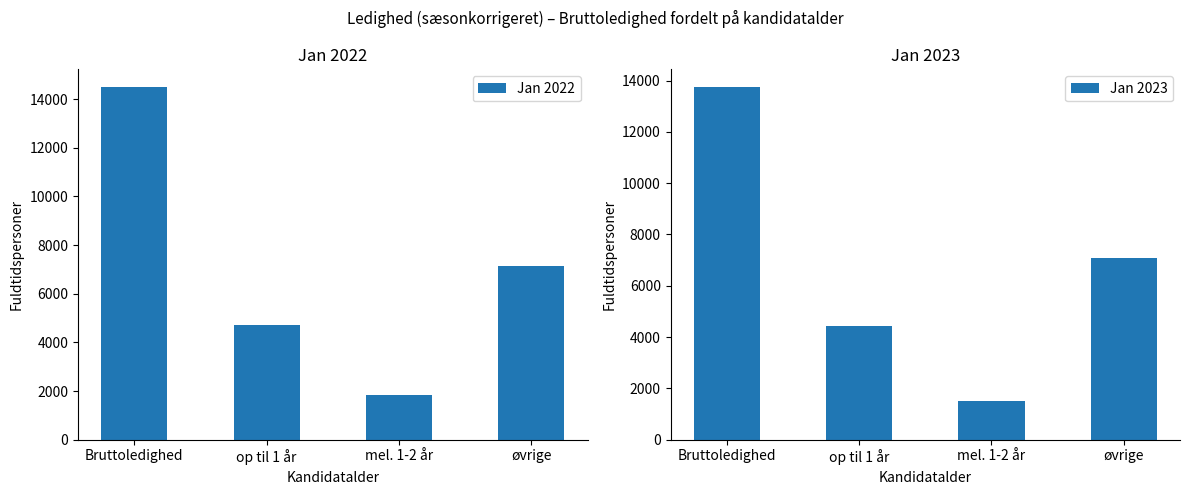

Does the chart contain any negative values?

No